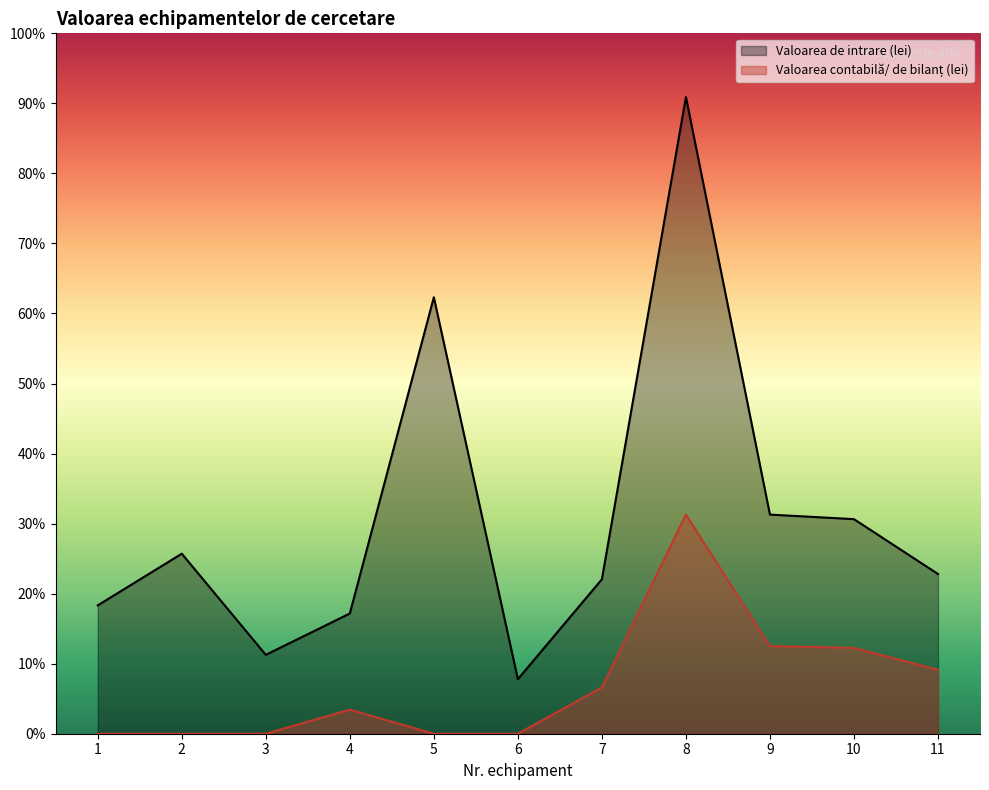

True or false: Valoarea contabilă/ de bilanț (lei) has more than 1 interior local peaks.

True